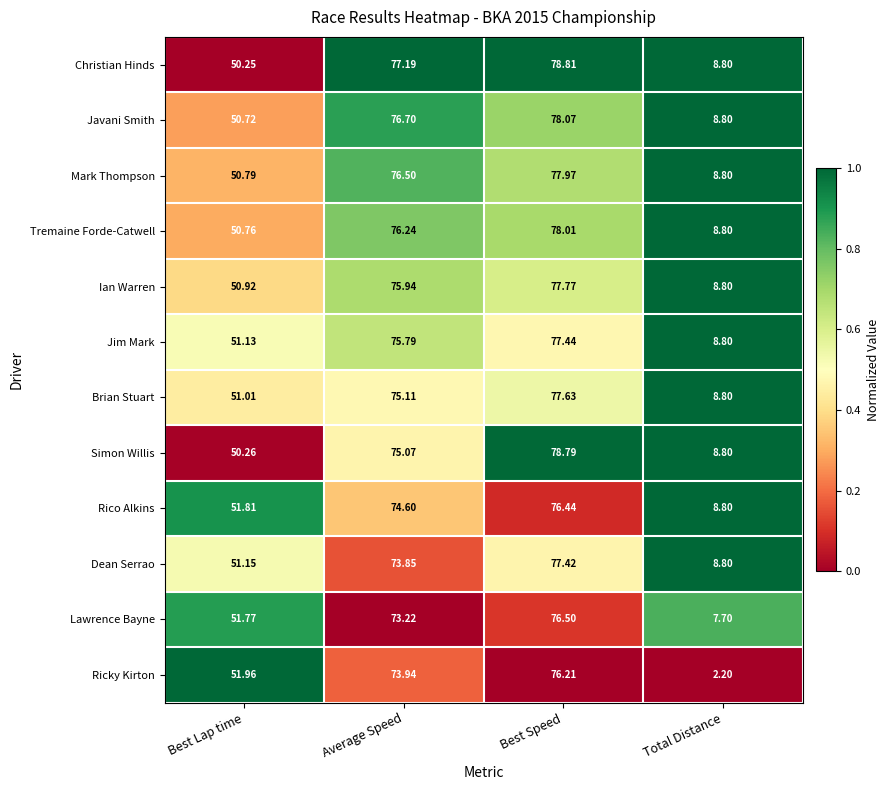

At which category is the sum across all series the highest?

Best Speed